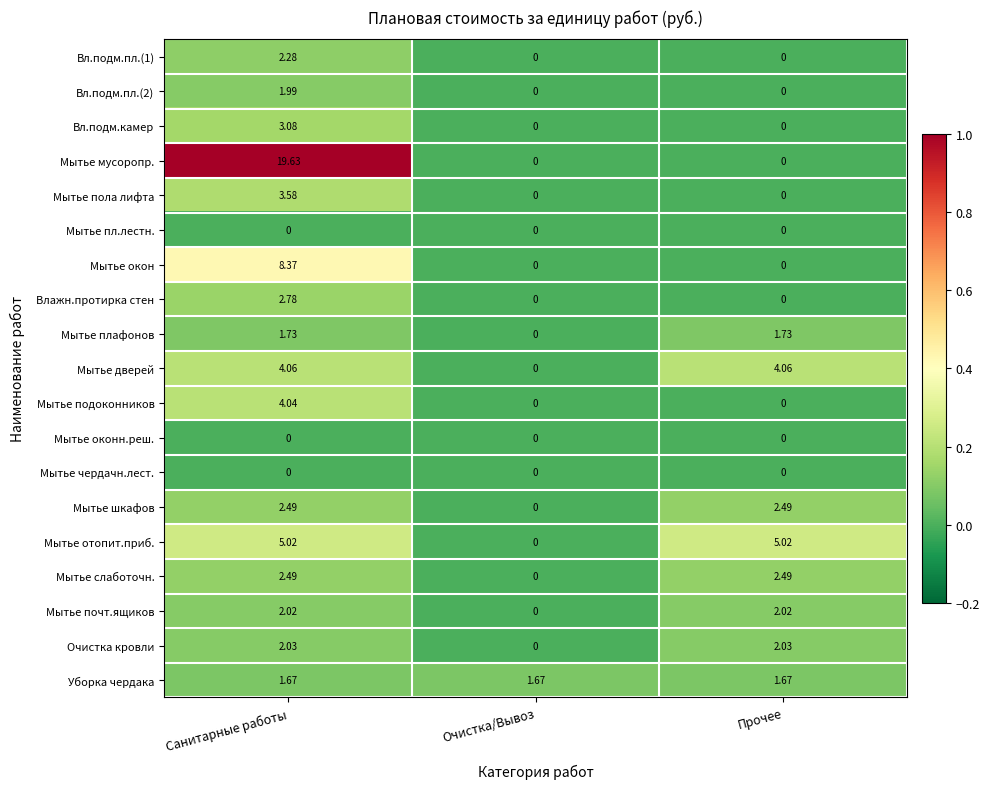

Which series has the largest total across all categories?

Мытье мусоропр.